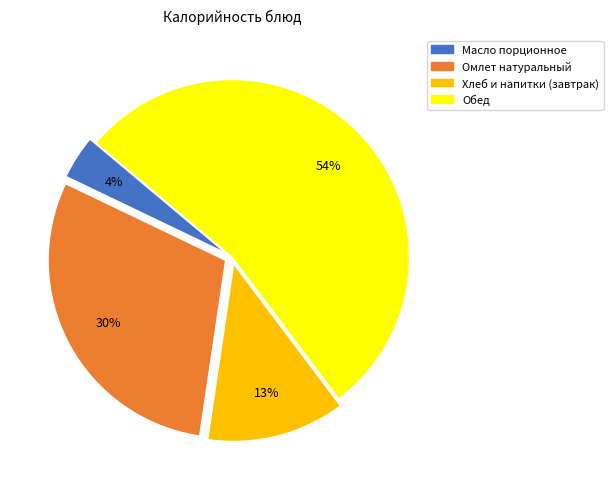

Rank the categories by value from highest to lowest.

Обед, Омлет натуральный, Хлеб и напитки (завтрак), Масло порционное